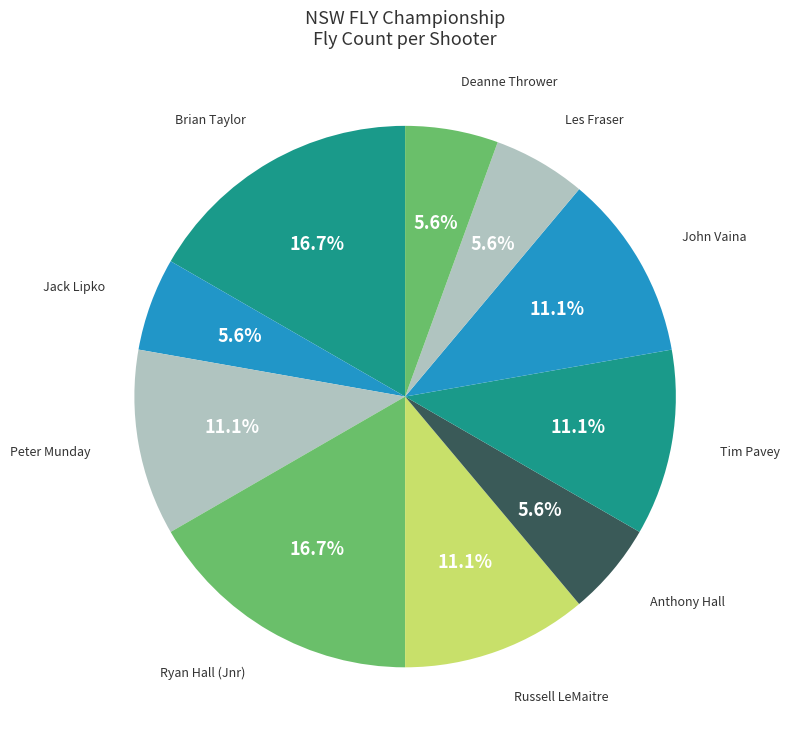

What is the ratio of the value at Tim Pavey to the value at Russell LeMaitre?

1.0